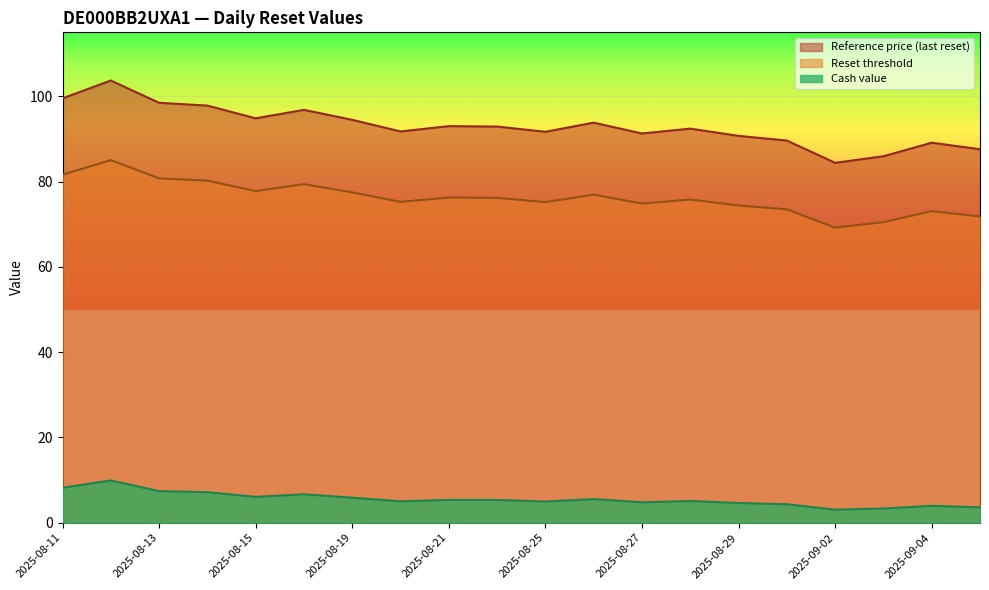

The value of Cash value at 2025-08-22 is 5.3. True or false?

True